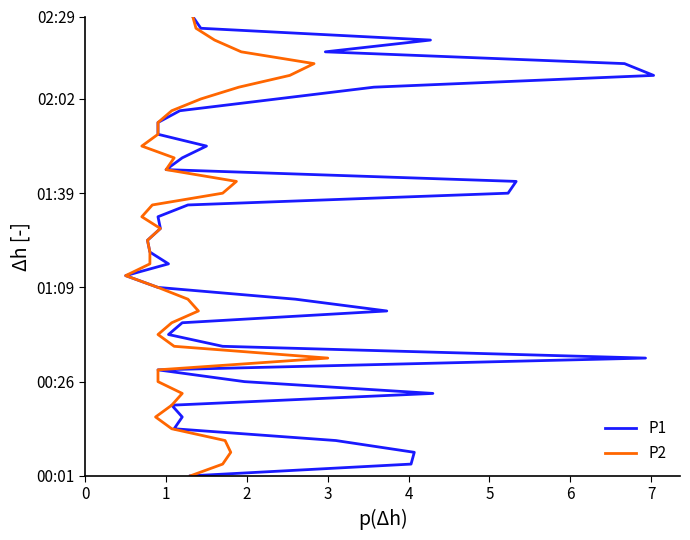

How many lines are shown in the chart?

2